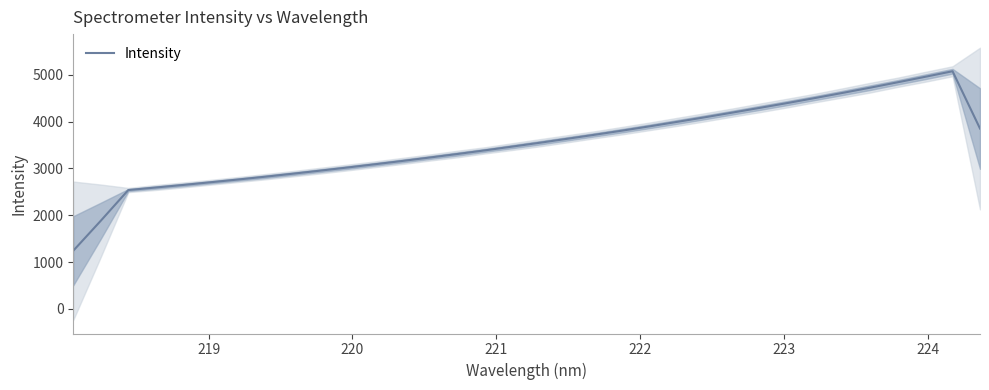

What is the highest value of the Intensity series?

5076.5